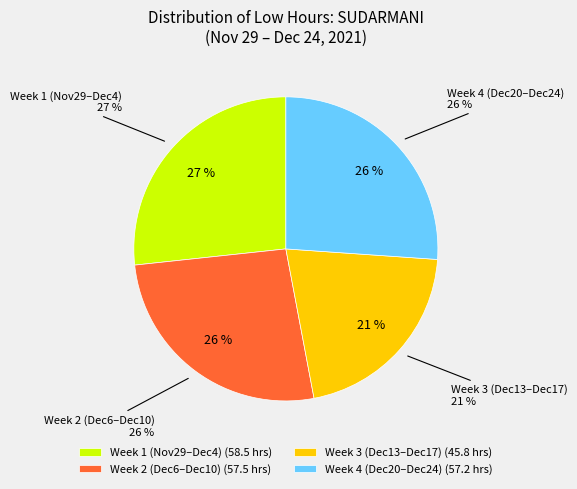

Is 8-Wed the majority of the pie?

No